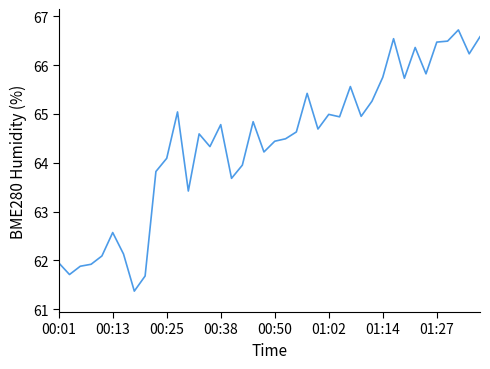

What is the smallest value displayed?

61.4